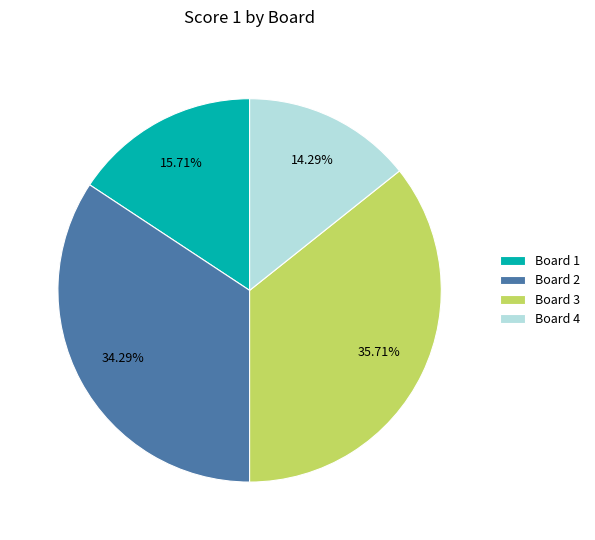

To the nearest percent, what is the difference between the Board 4 and Board 1 slice percentages?

1%